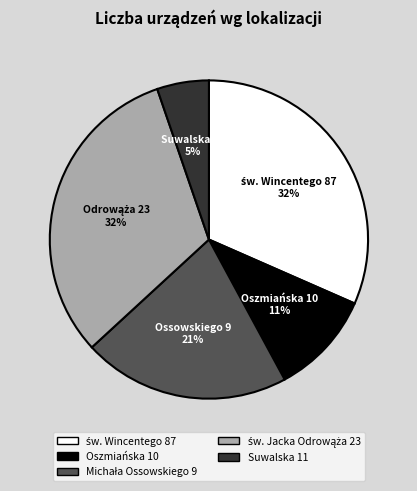

The Suwalska 11 slice represents 1% of the pie. True or false?

False